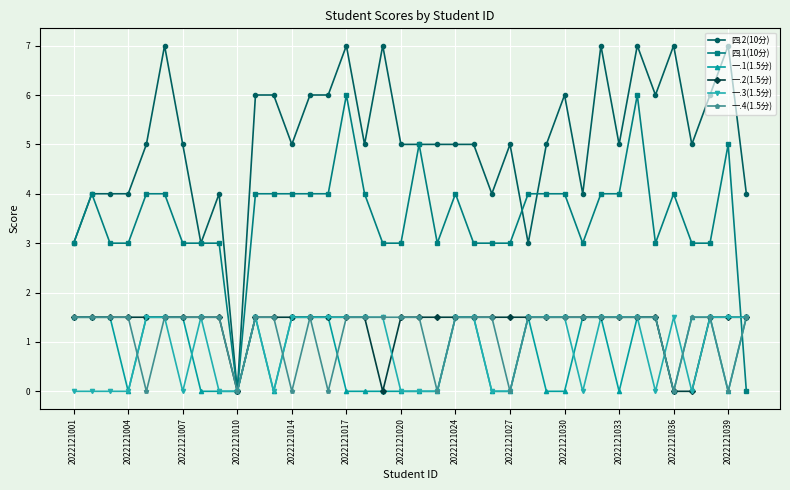

Which series has the largest range (max minus min)?

四.2(10分)